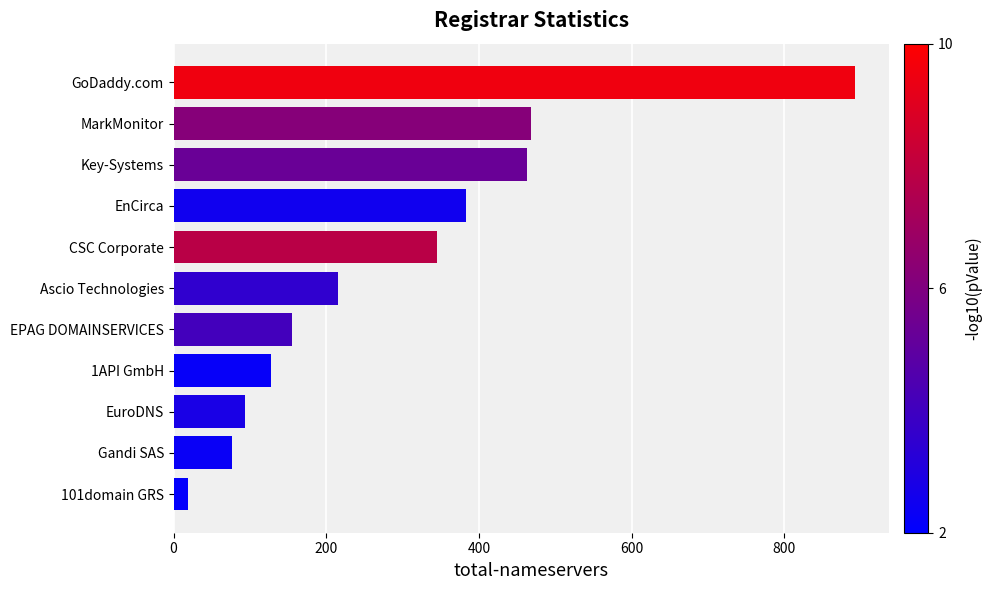

Which category has the lowest value across all series?

101domain GRS